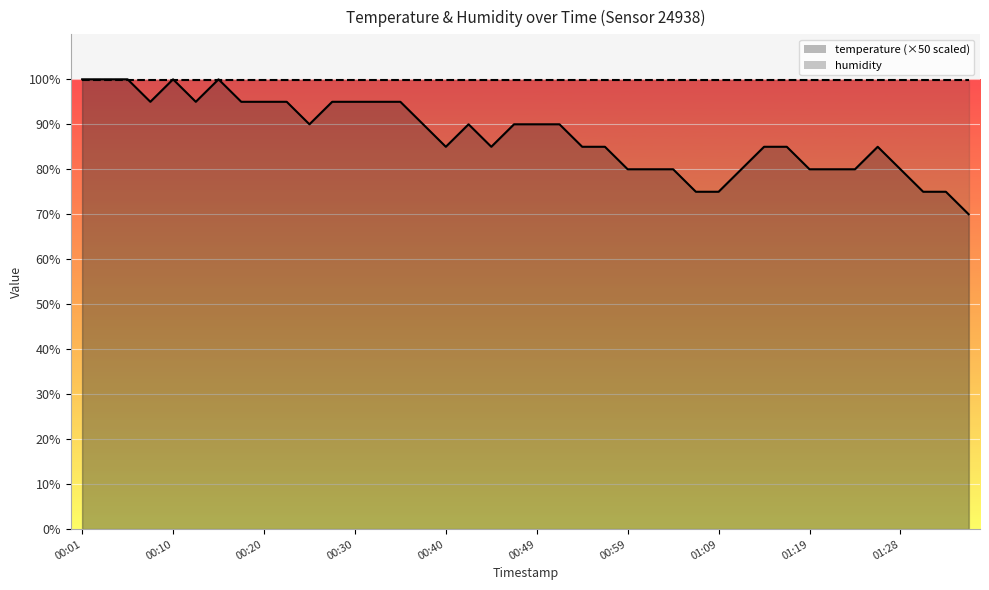

At which label is the value closest to 85?

00:40